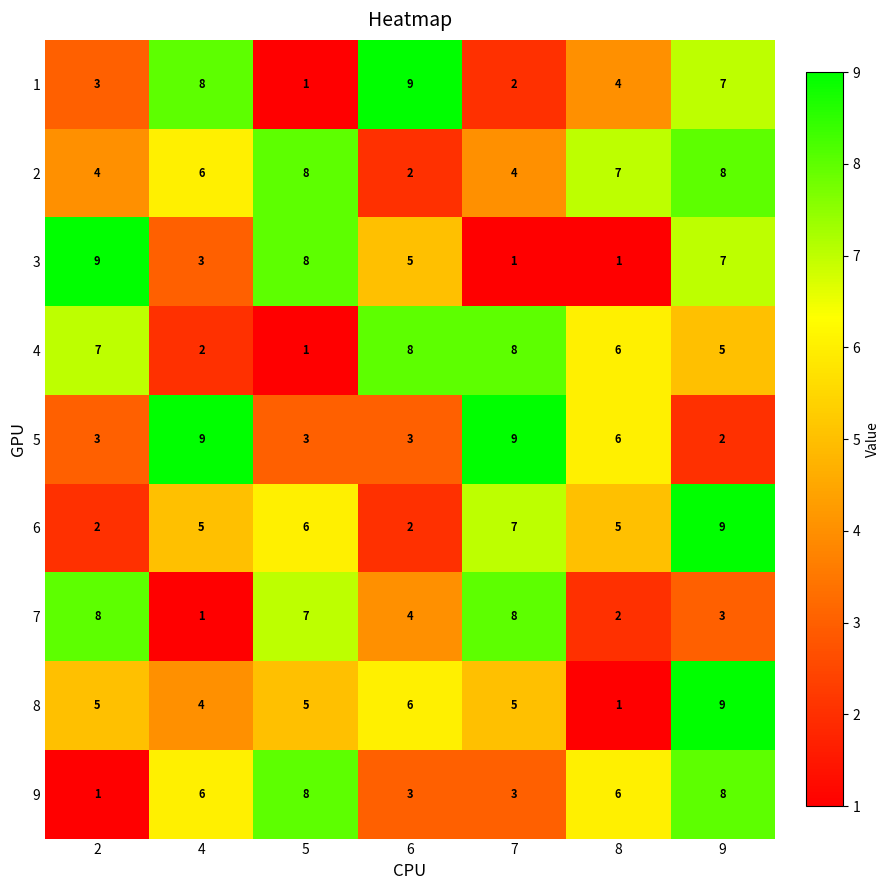

At which label is 4 closest to 4?

9